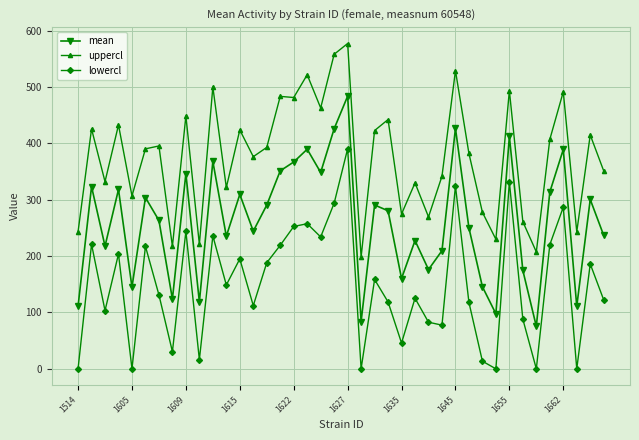

What is the sum of all uppercl values?

15081.8